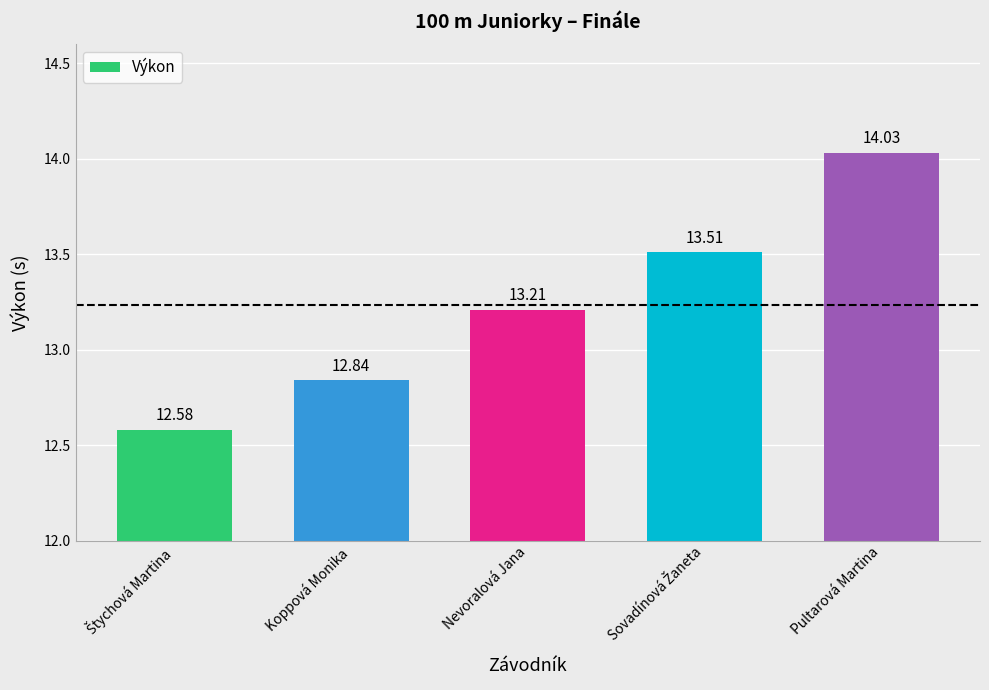

Are the bars horizontal?

No